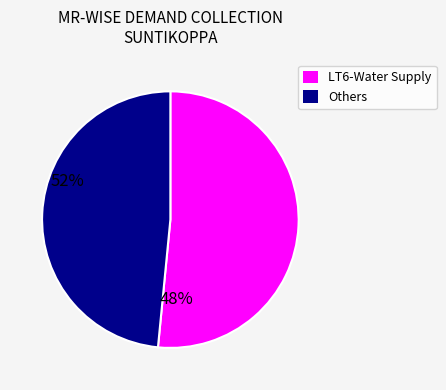

Is there a majority slice in this chart?

Yes